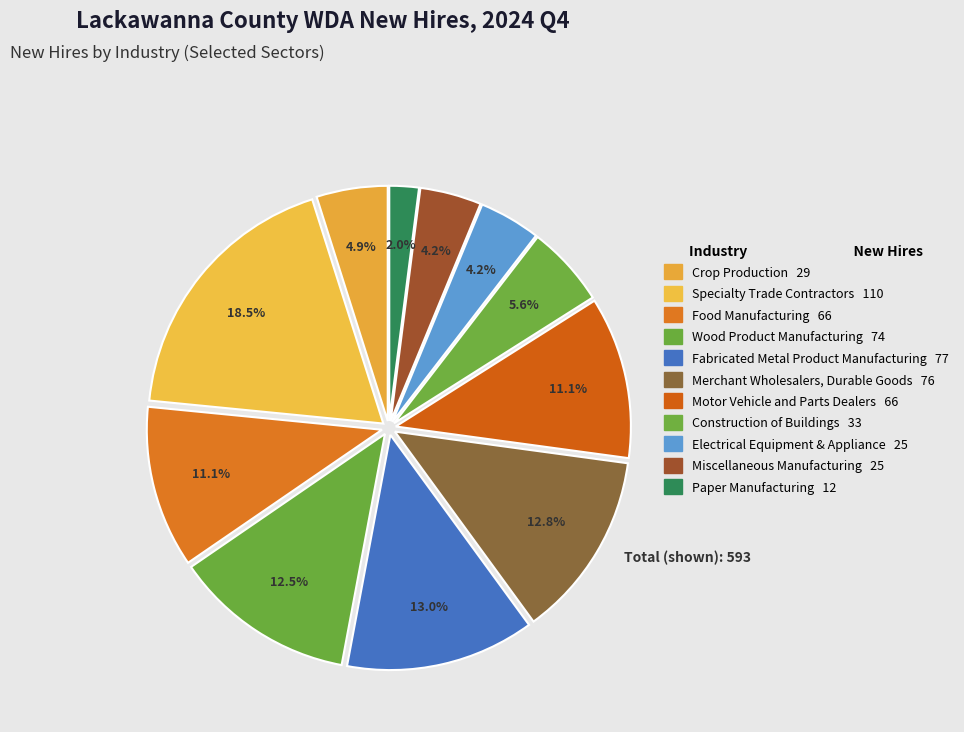

Which slice is the largest?

Specialty Trade Contractors